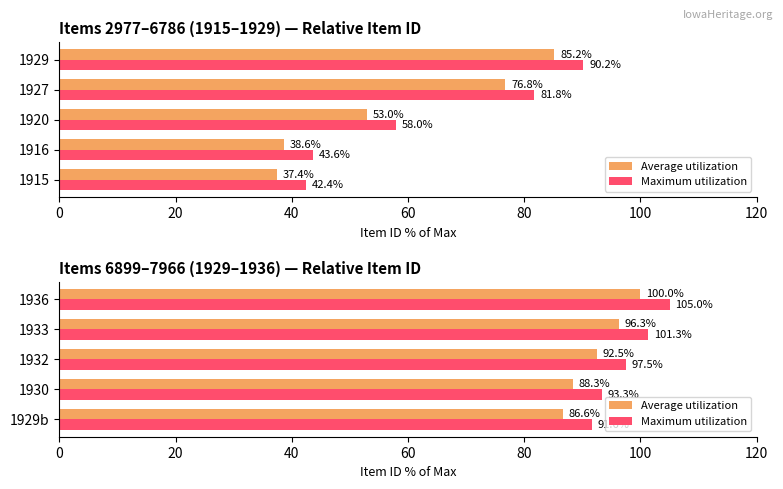

How many values in the Maximum utilization series exceed 97?

3